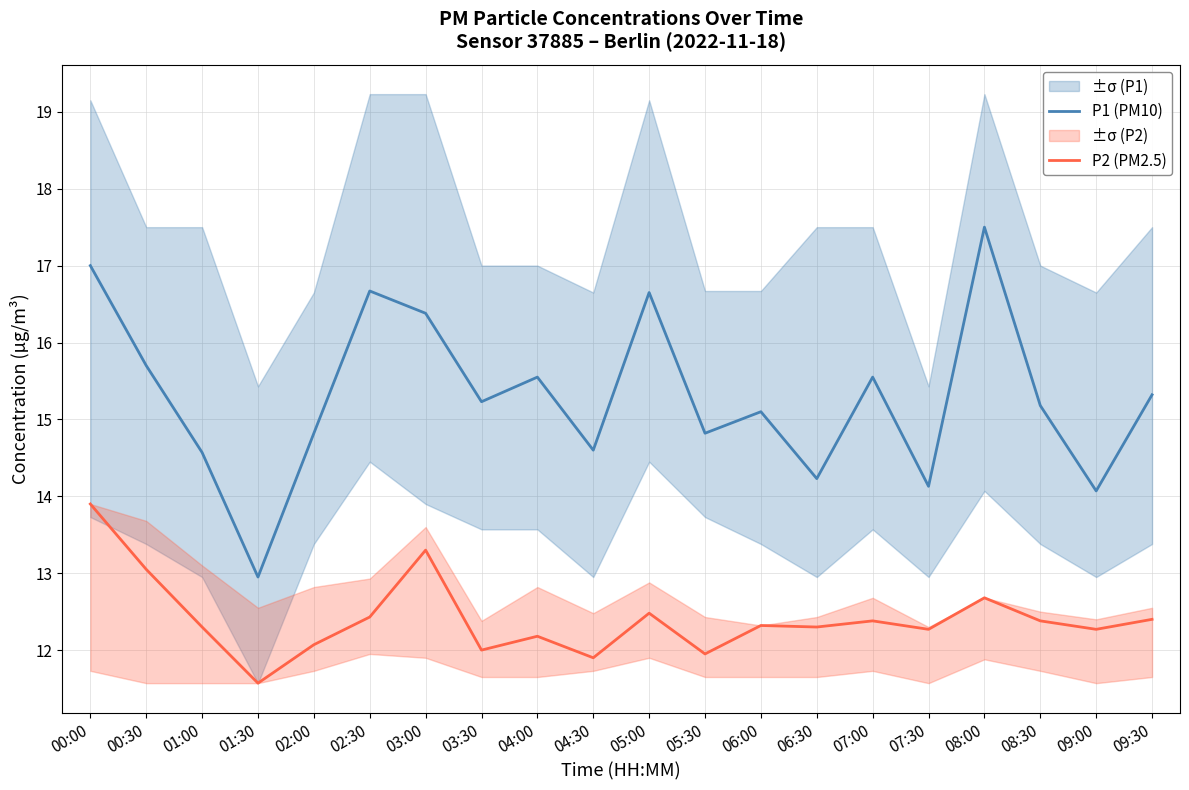

In P2 (PM2.5), how many points are higher than both neighbors (excluding endpoints)?

6